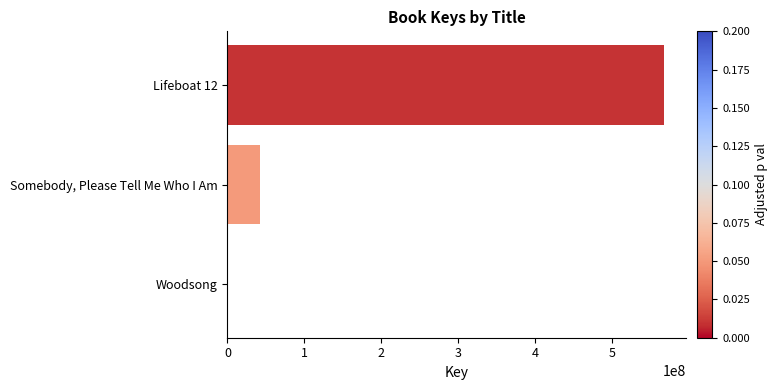

What is the sum of all values?

610408317